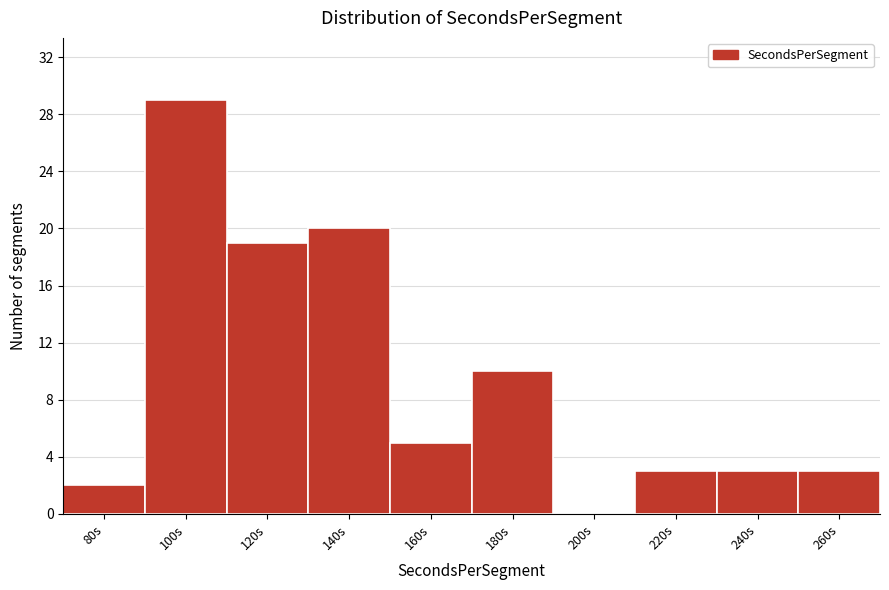

Reading right to left, extract all data points from this chart.

260s=3	240s=3	220s=3	200s=0	180s=10	160s=5	140s=20	120s=19	100s=29	80s=2